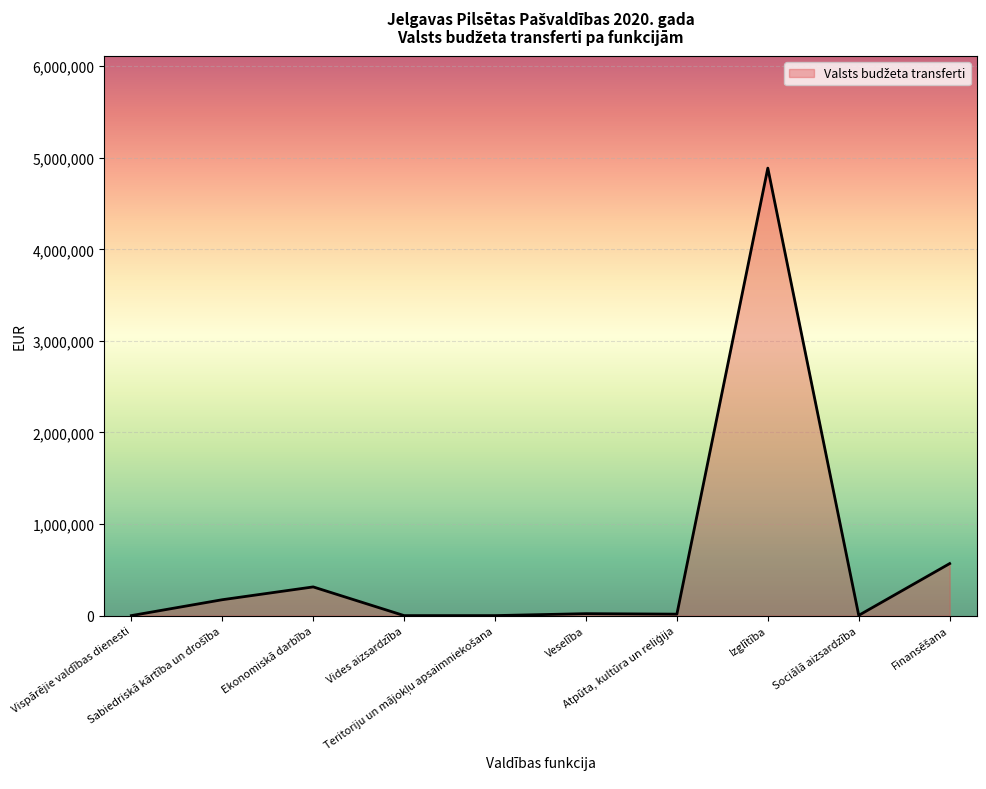

What is the difference between the maximum and minimum values?

4887034